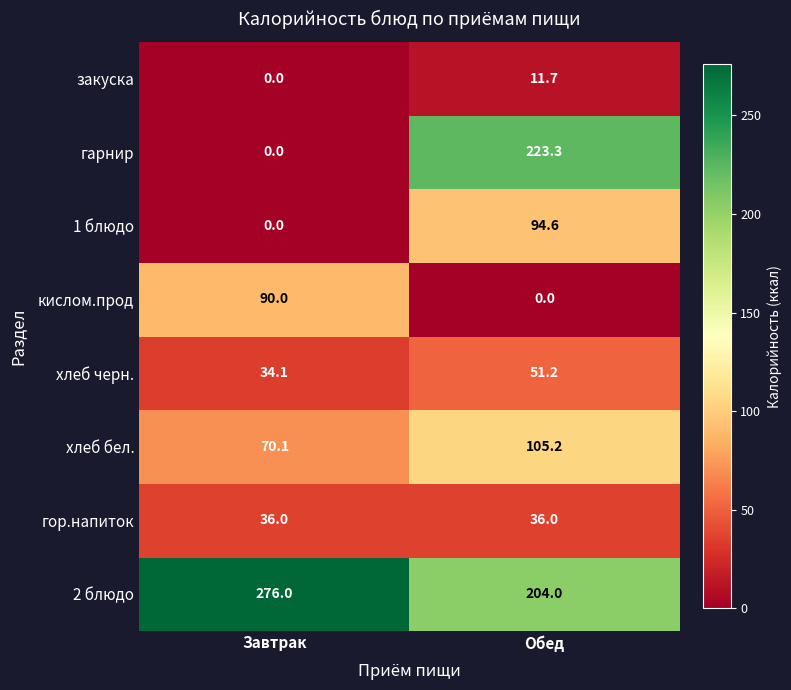

Which series changed the most between Завтрак and Обед?

гарнир